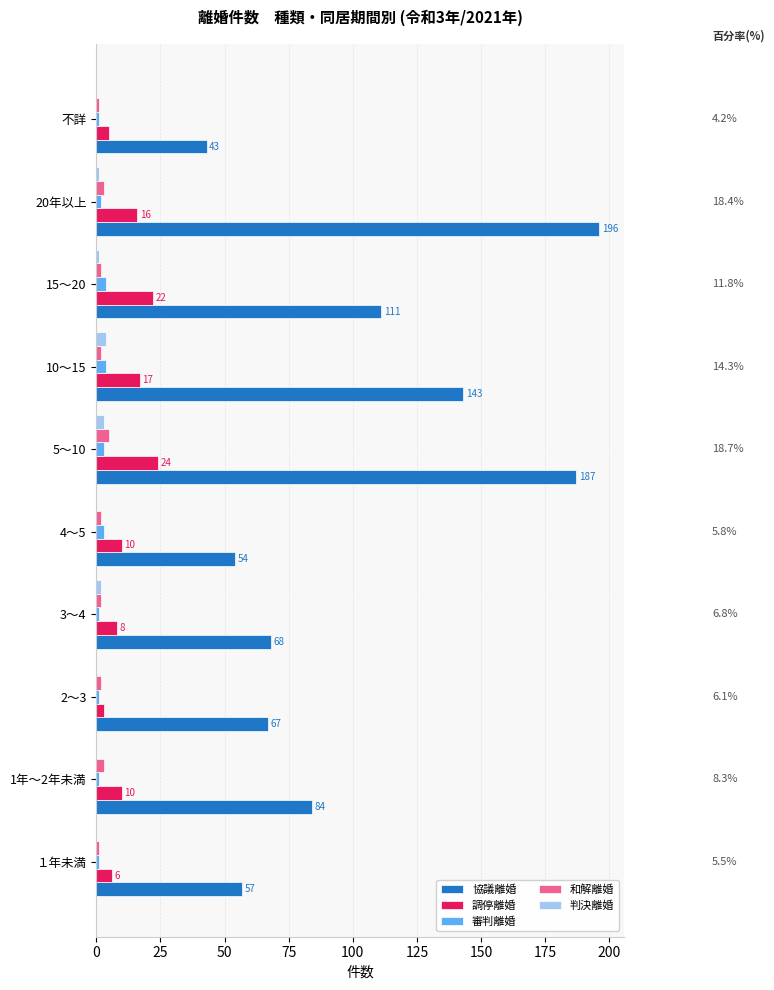

What is the sum of all 判決離婚 values?

11